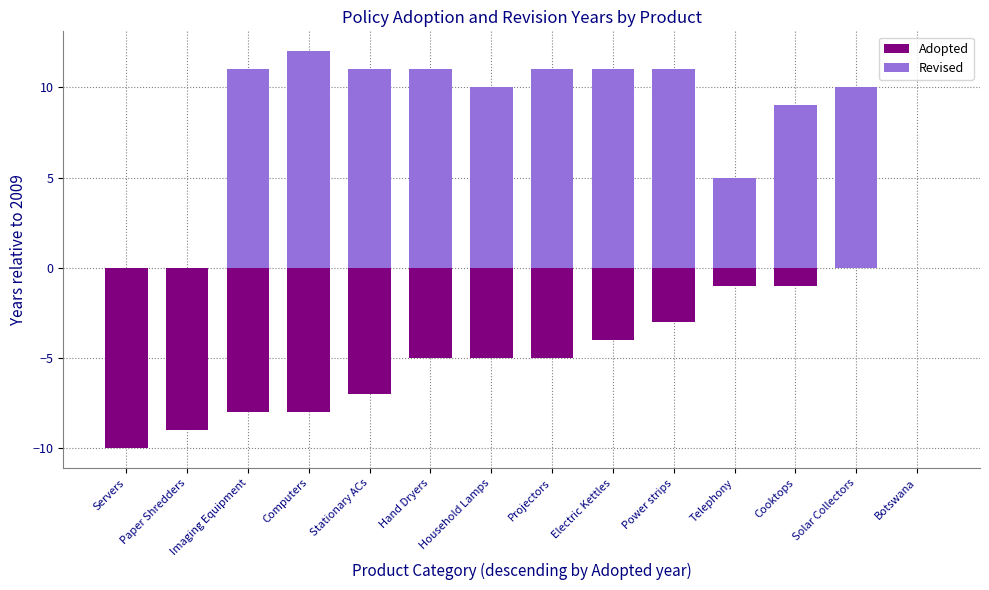

Which has a higher value, Hand Dryers or Paper Shredders?

Hand Dryers